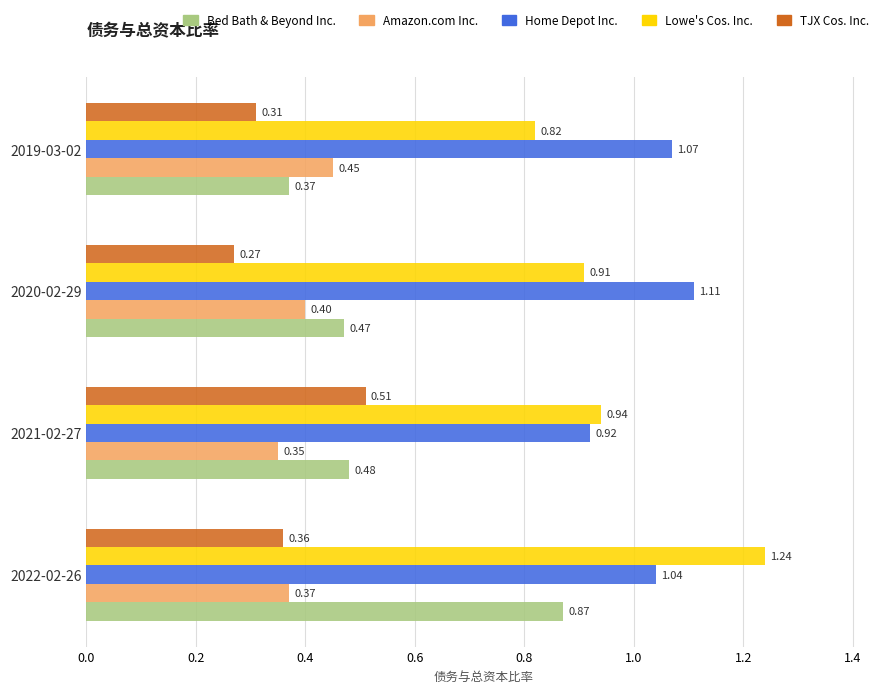

Rank the categories by Amazon.com Inc. value from highest to lowest.

2019-03-02, 2020-02-29, 2022-02-26, 2021-02-27